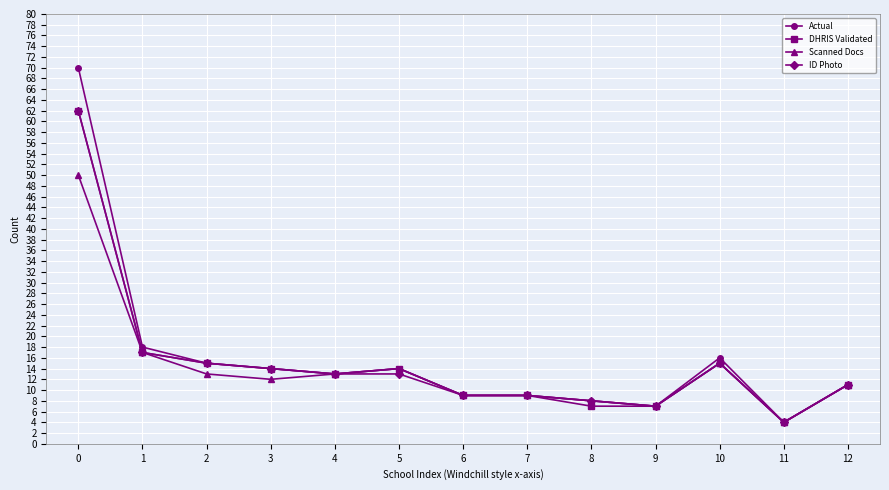

What is the total value across all series at 8?

31